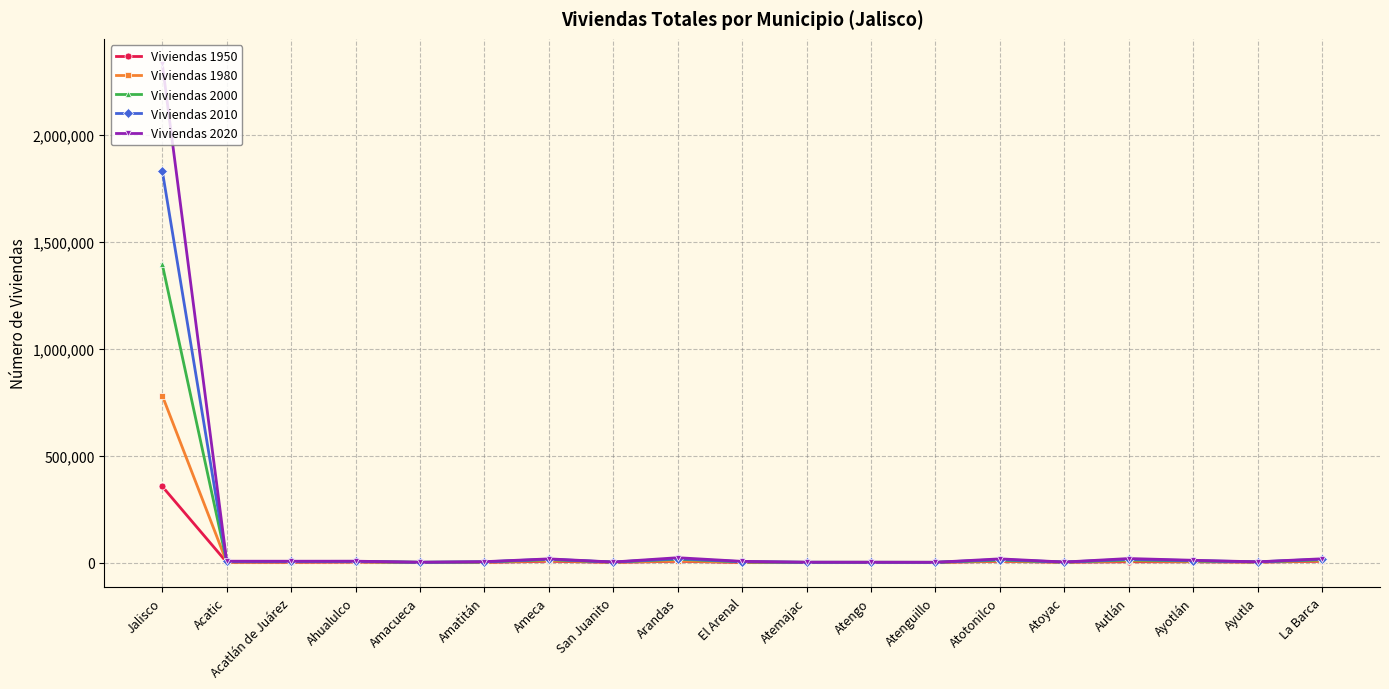

Is it true that Viviendas 2010 equals 2333 at San Juanito?

True